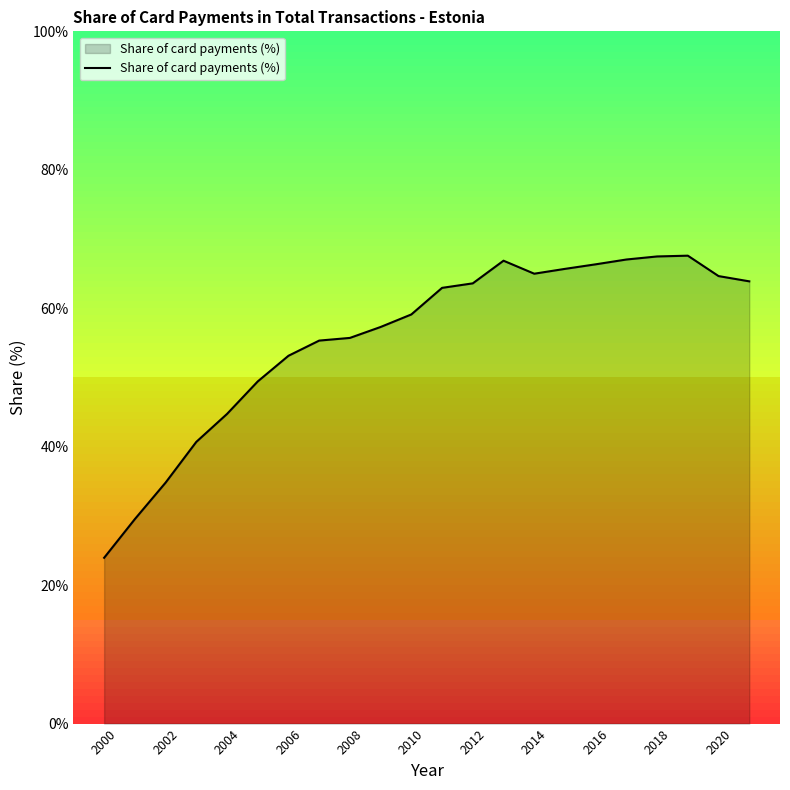

What is the minimum value shown in the chart?

24.0